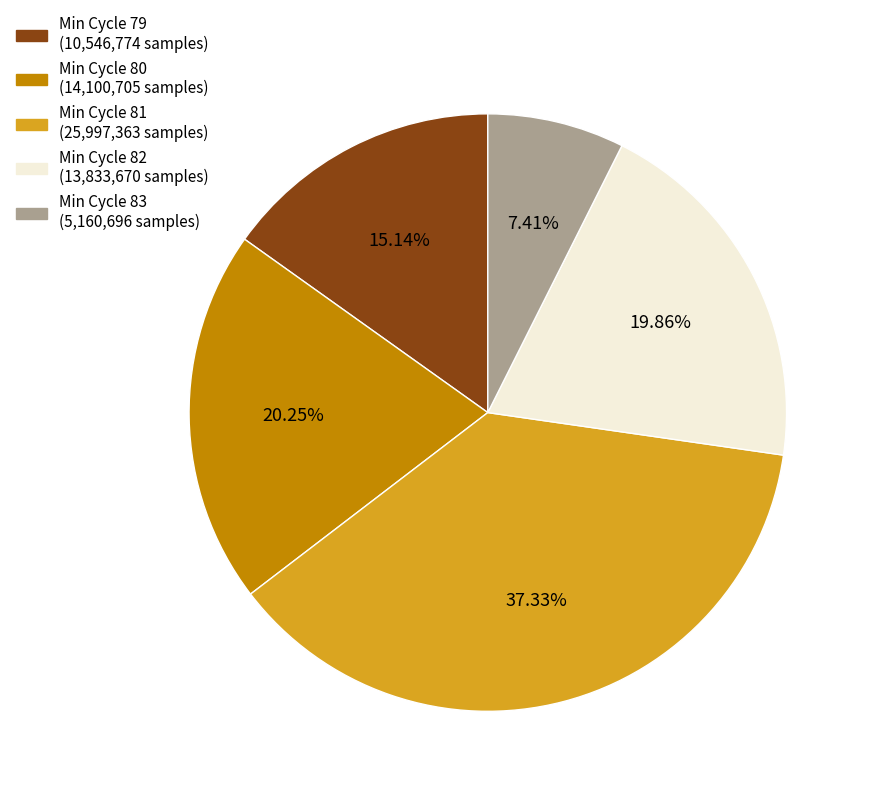

To the nearest percent, what is the average slice percentage?

20%